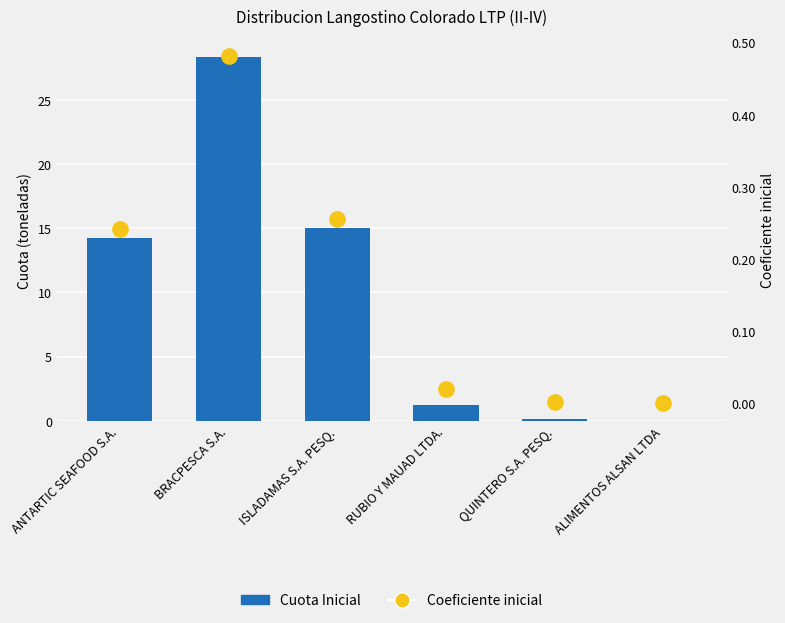

What is the total value across all series at ANTARTIC SEAFOOD S.A.?

14.5